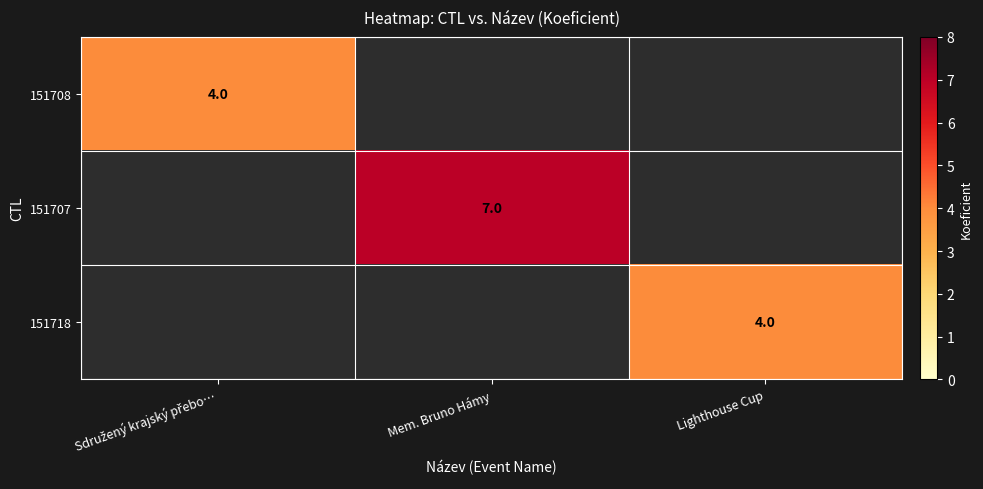

The 151707 series shows 12.5 at Mem. Bruno Hámy. True or false?

False